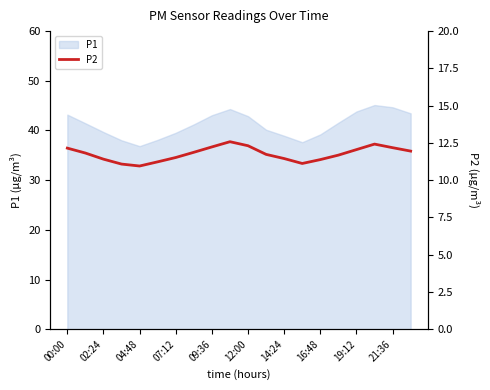

What is the highest value of the P1 series?

45.1